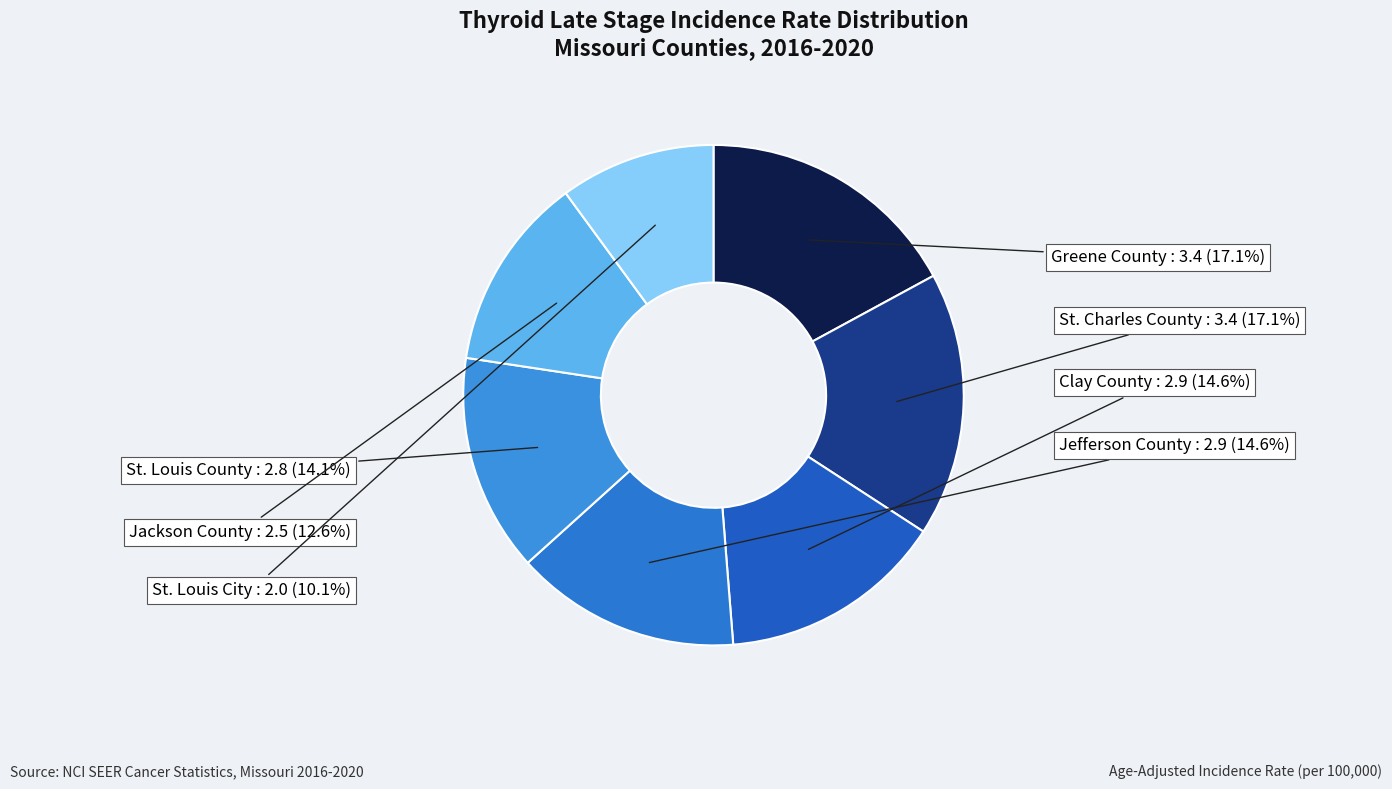

What percentage do Greene County and Jackson County together represent?

29.6%